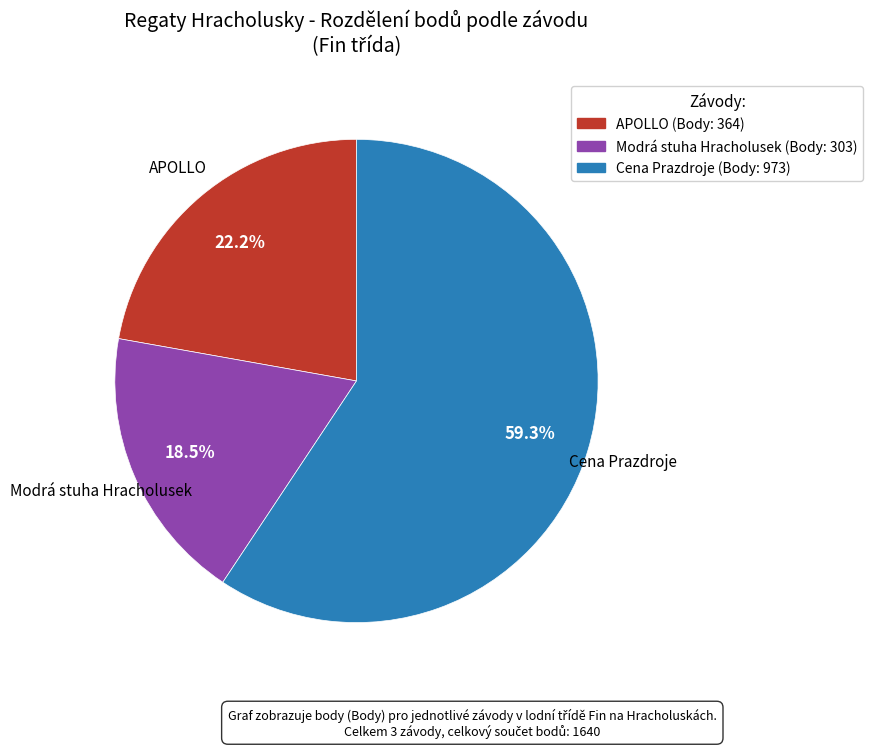

What is the ratio of the value at Modrá stuha Hracholusek to the value at Cena Prazdroje?

0.3